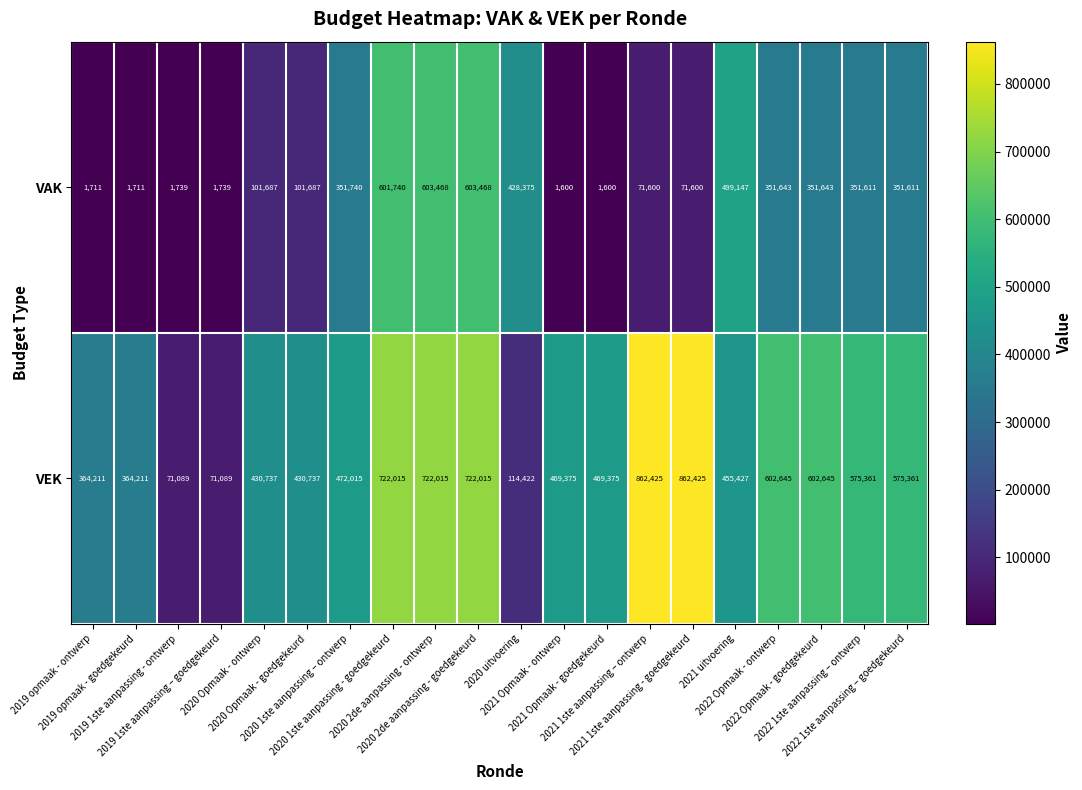

What is the difference between the maximum and minimum values in the VEK series?

791336